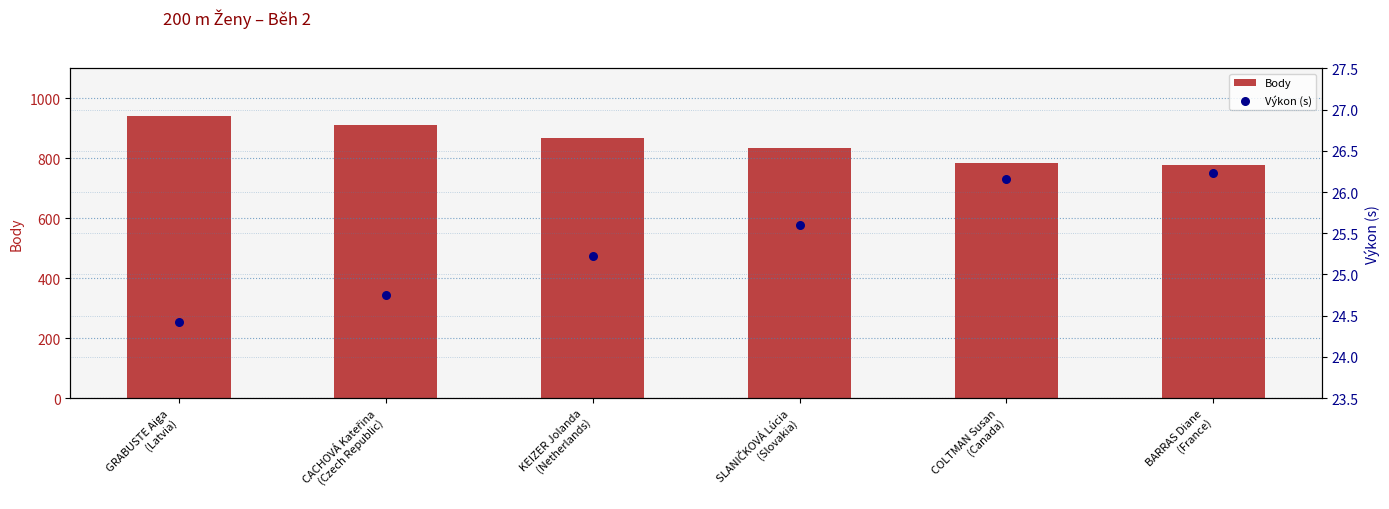

Which series has the largest total across all categories?

Body